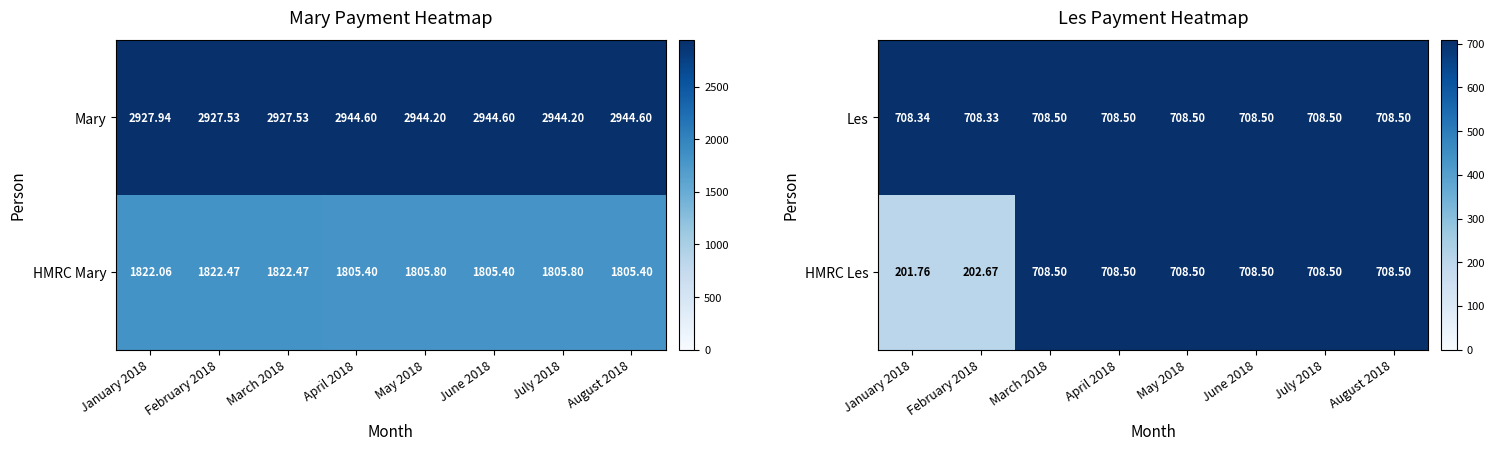

Is the value of Les at January 2018 greater than the value of HMRC Les at March 2018?

No